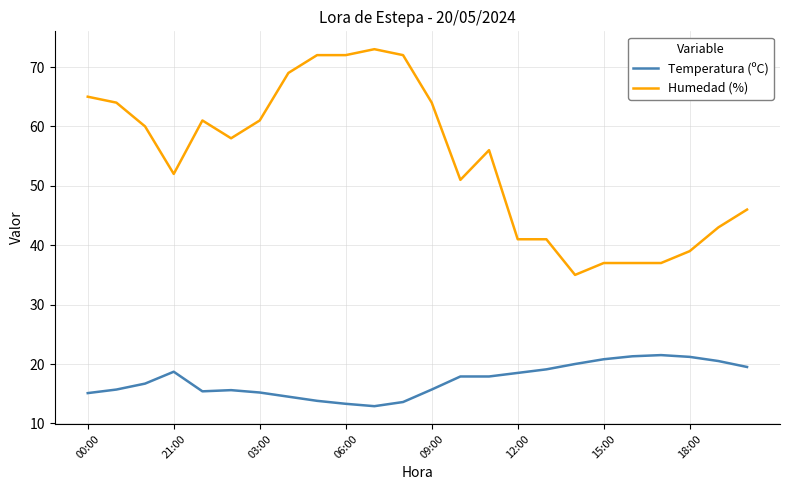

What is the average value of the Temperatura (ºC) series?

17.3